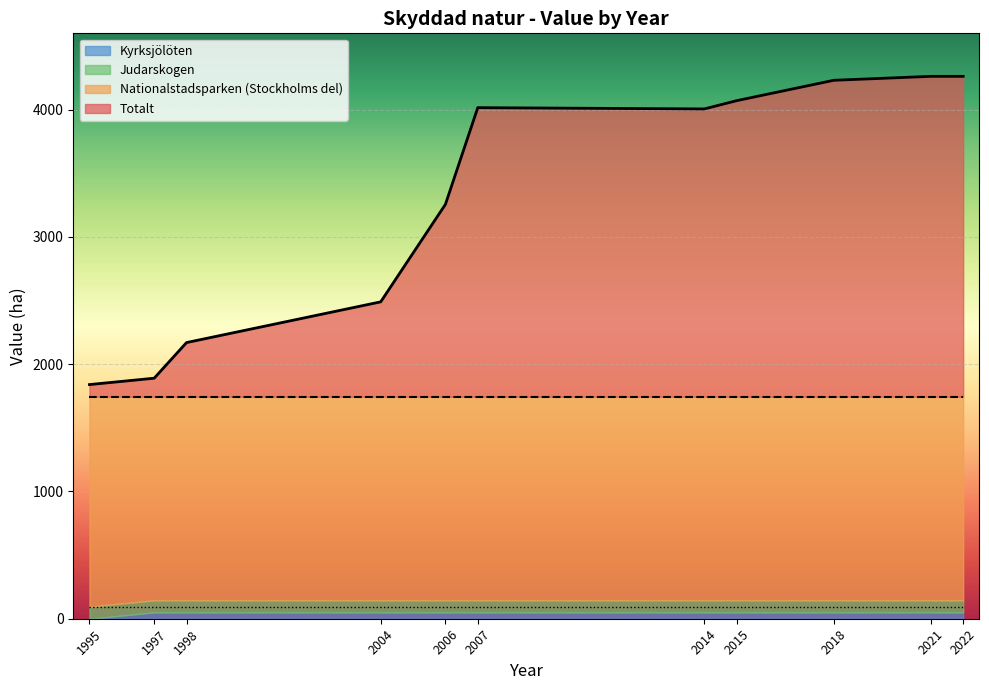

What is the value of the Totalt point at the 2nd from the left?

1890